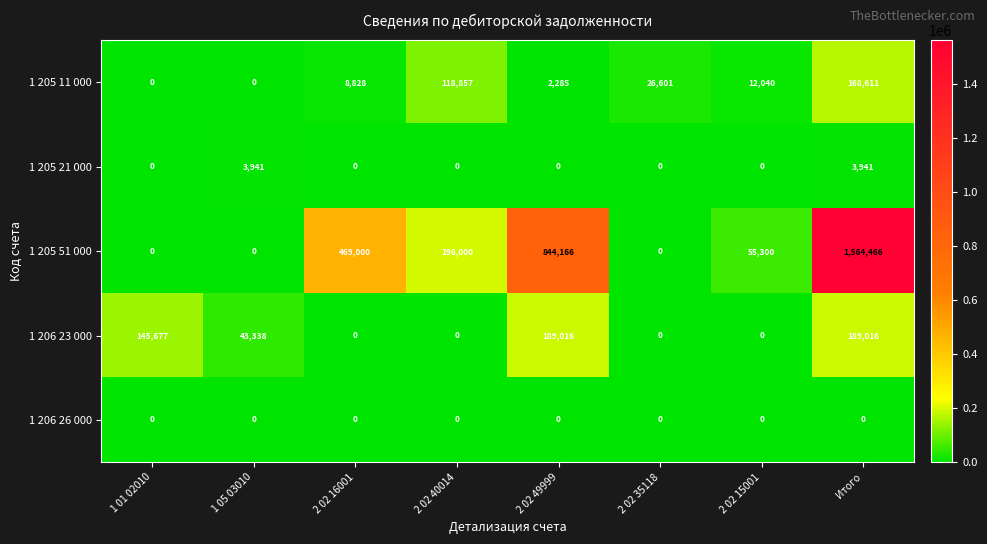

True or false: 1 205 51 000 has a value of -615734 at 1 01 02010.

False